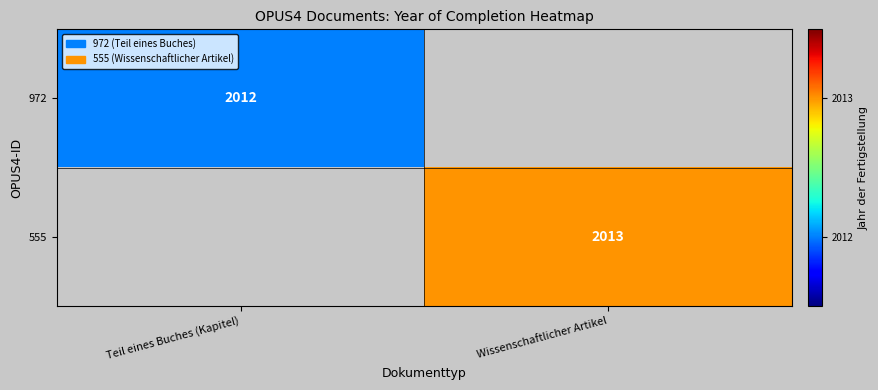

Is it true that 972 equals 2012 at Teil eines Buches (Kapitel)?

True